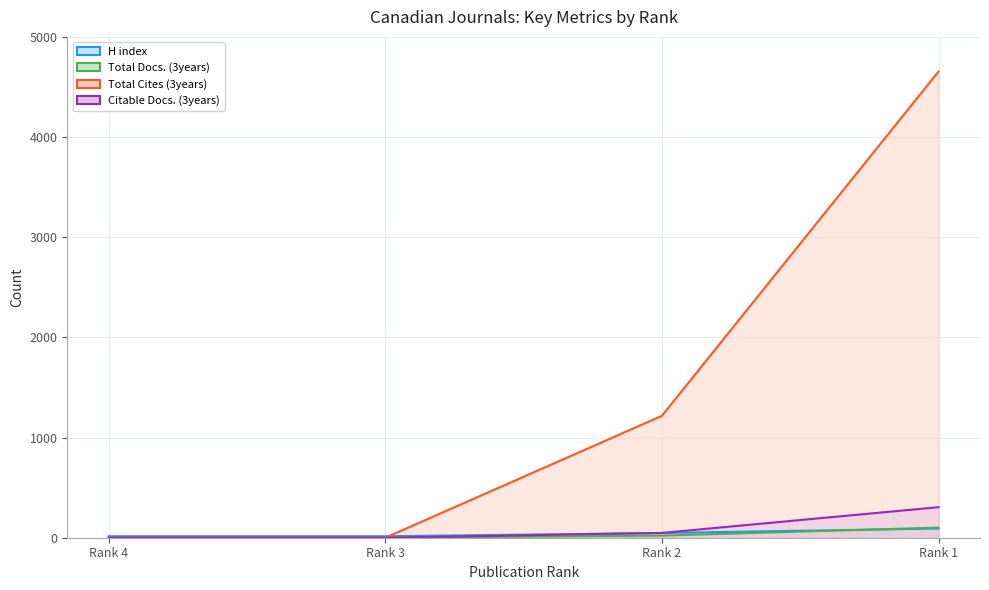

At which label is Total Docs. (3years) closest to 50?

Rank 2